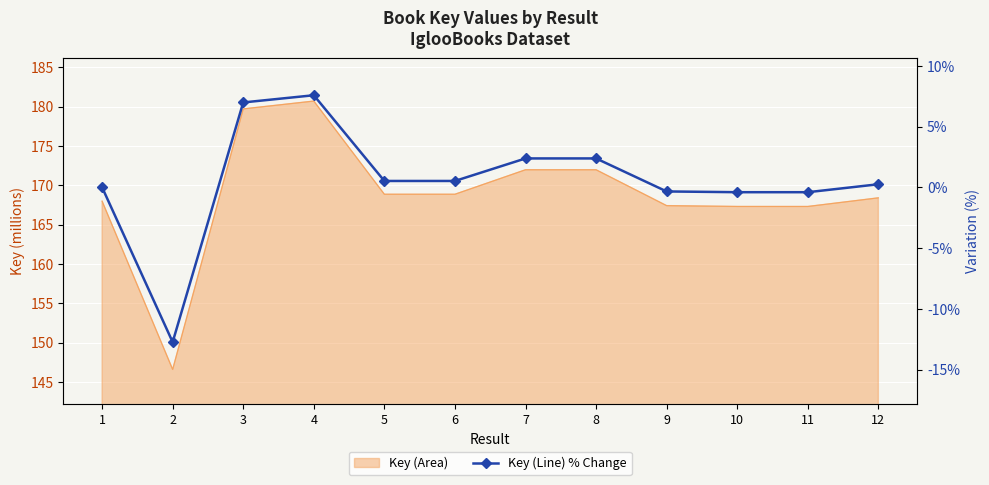

Rank the categories by value from lowest to highest.

2, 11, 10, 9, 1, 12, 5, 6, 7, 8, 3, 4